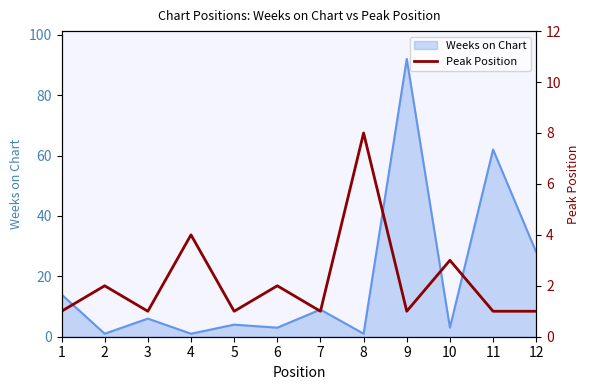

What is the maximum value for Weeks on Chart?

92